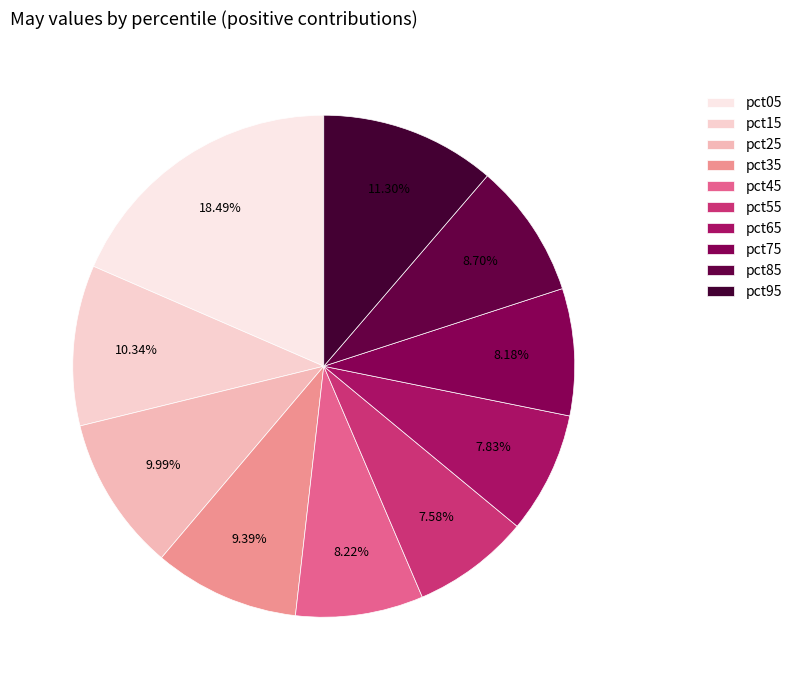

To the nearest percent, what portion does pct55 represent?

8%